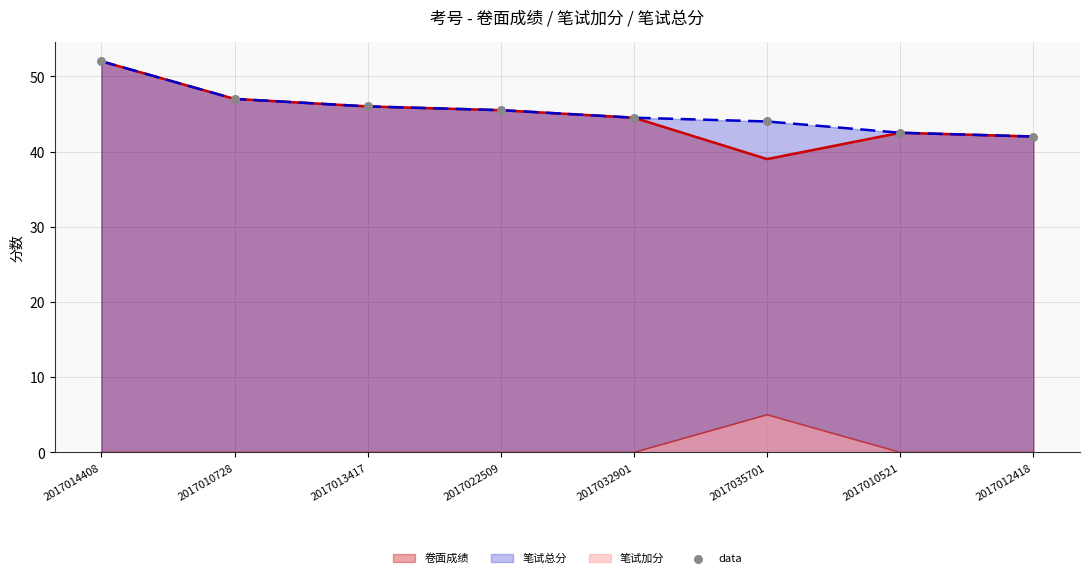

Approximately how many times larger is the value at 2017010521 compared to 2017014408?

0.8